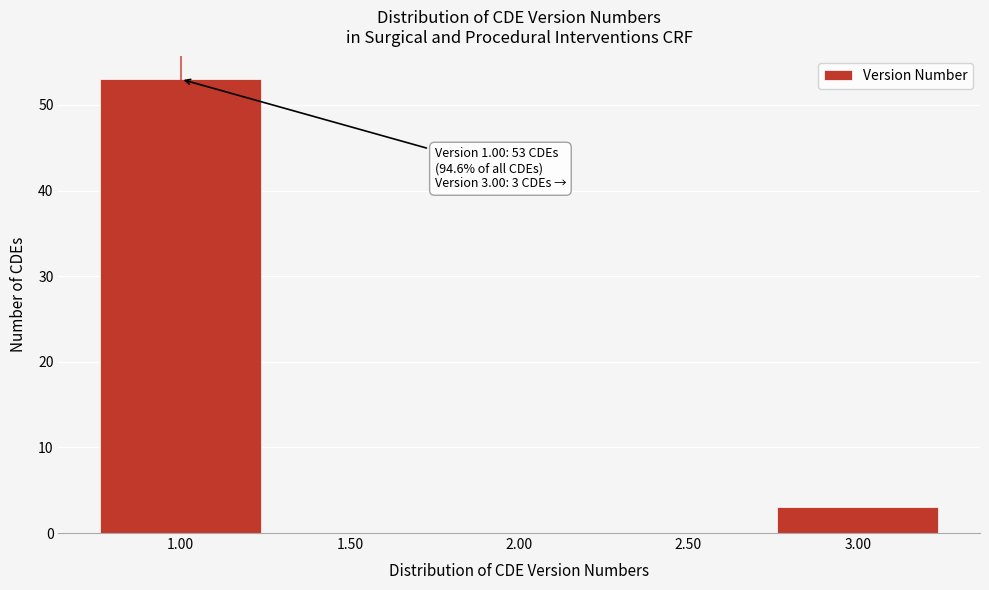

Reading left to right, what are all the values shown in this chart?

1.00=53	1.50=0	2.00=0	2.50=0	3.00=3